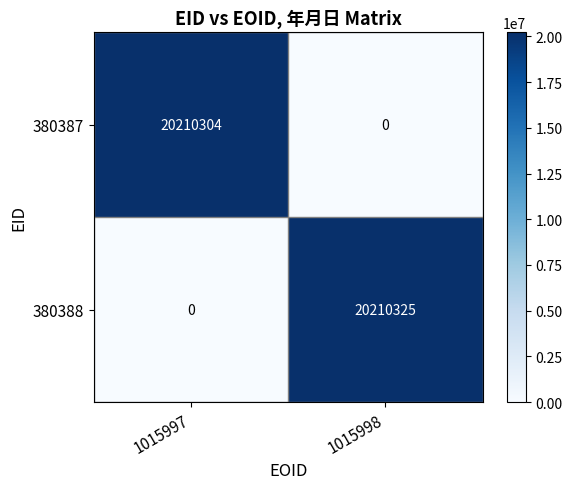

How many values in the 380387 series are below 20210304?

1